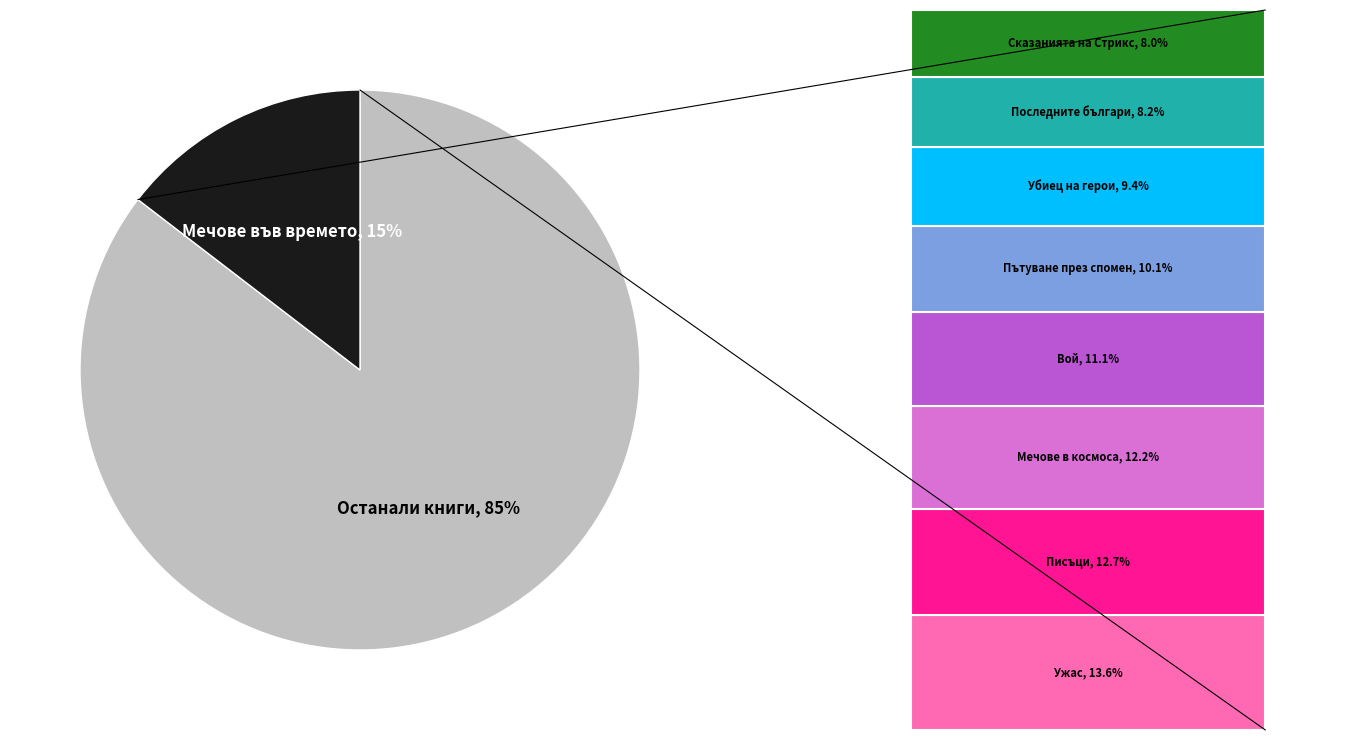

Is 2499 the majority of the pie?

No